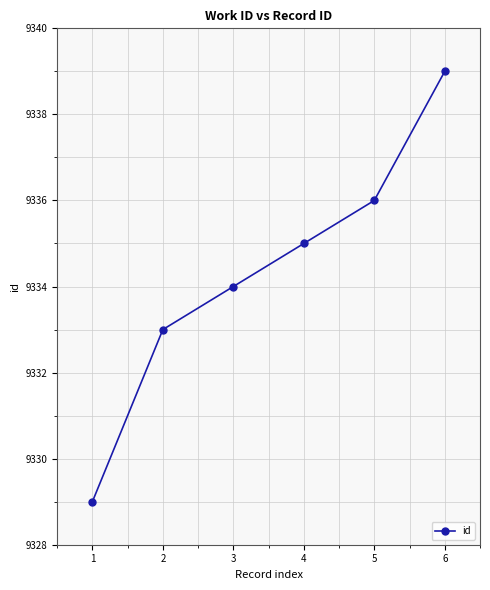

The chart shows a value of 9336 at 5. True or false?

True